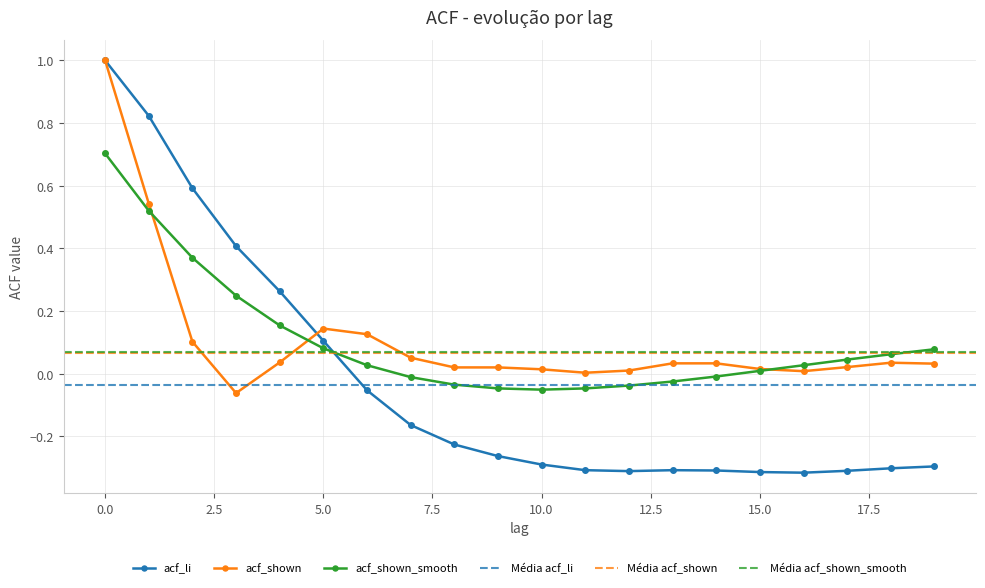

What is the value of the acf_li point at the 17th from the left?

-0.3